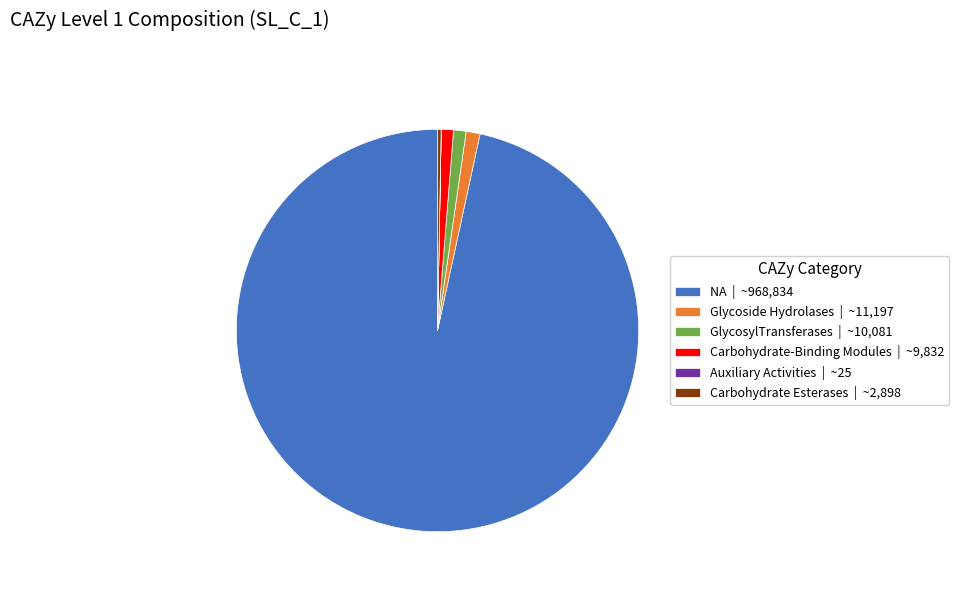

The GlycosylTransferases slice represents 1% of the pie. True or false?

True